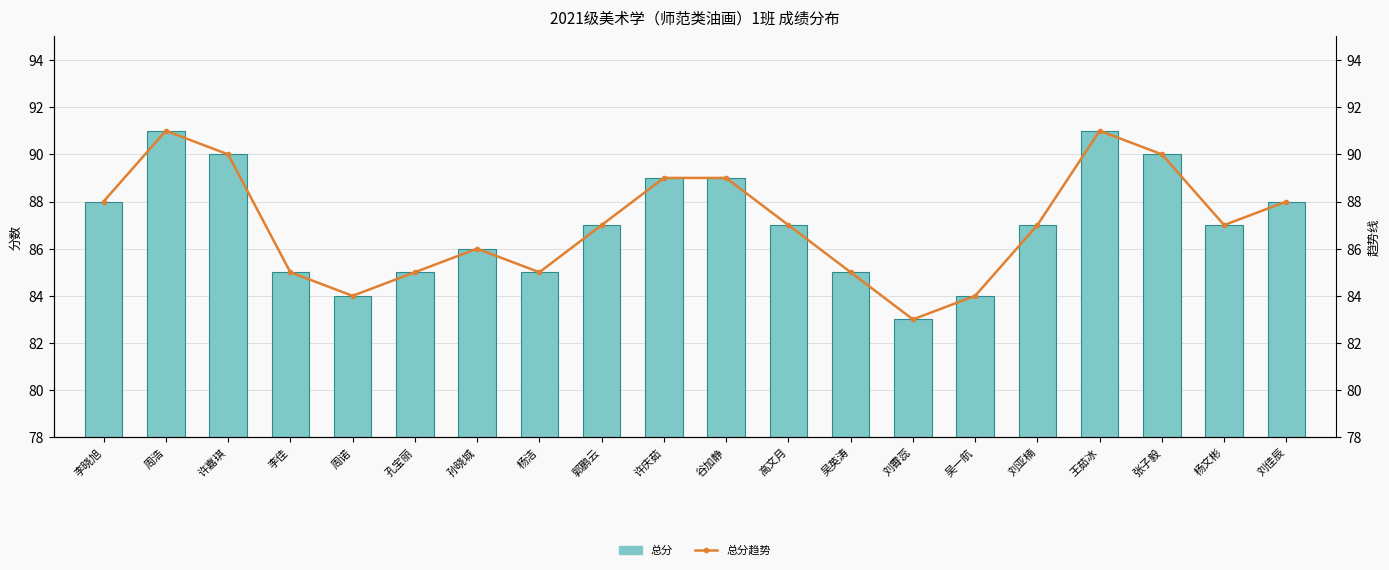

At how many categories does at least one series exceed 88?

6